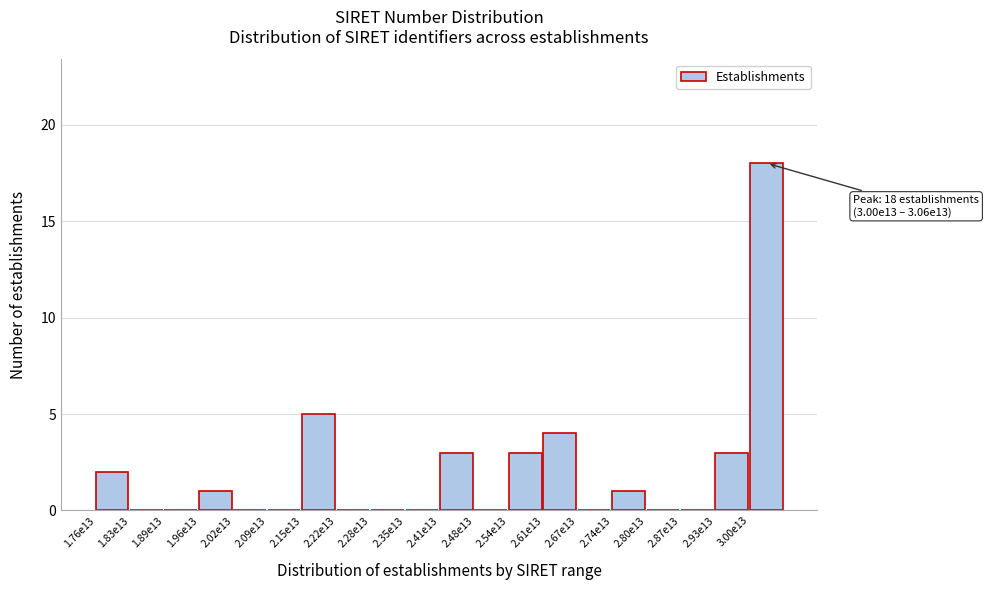

Reading right to left, list all the values displayed in this chart.

3.00e13=18	2.93e13=3	2.87e13=0	2.80e13=0	2.74e13=1	2.67e13=0	2.61e13=4	2.54e13=3	2.48e13=0	2.41e13=3	2.35e13=0	2.28e13=0	2.22e13=0	2.15e13=5	2.09e13=0	2.02e13=0	1.96e13=1	1.89e13=0	1.83e13=0	1.76e13=2